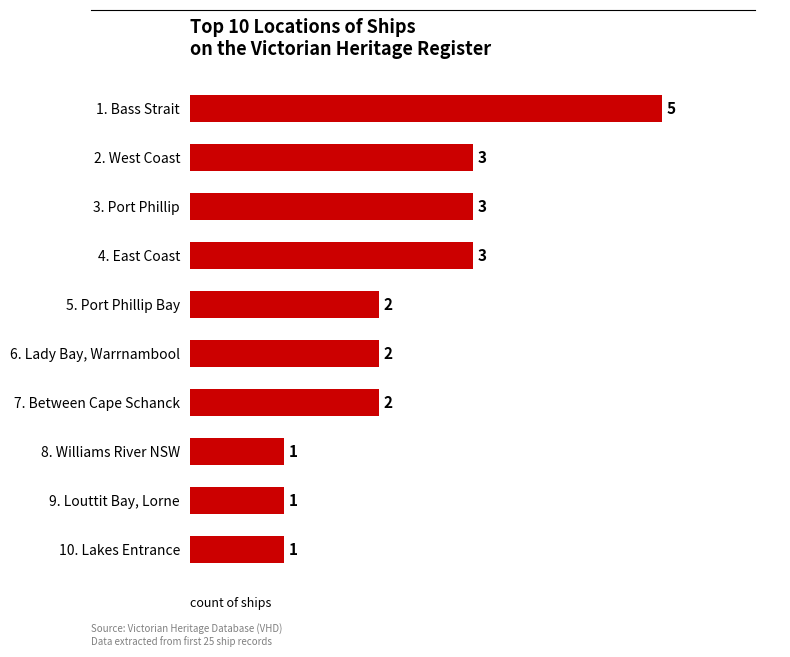

Approximately how many times larger is the value at 8. Williams River NSW compared to 9. Louttit Bay, Lorne?

1.0